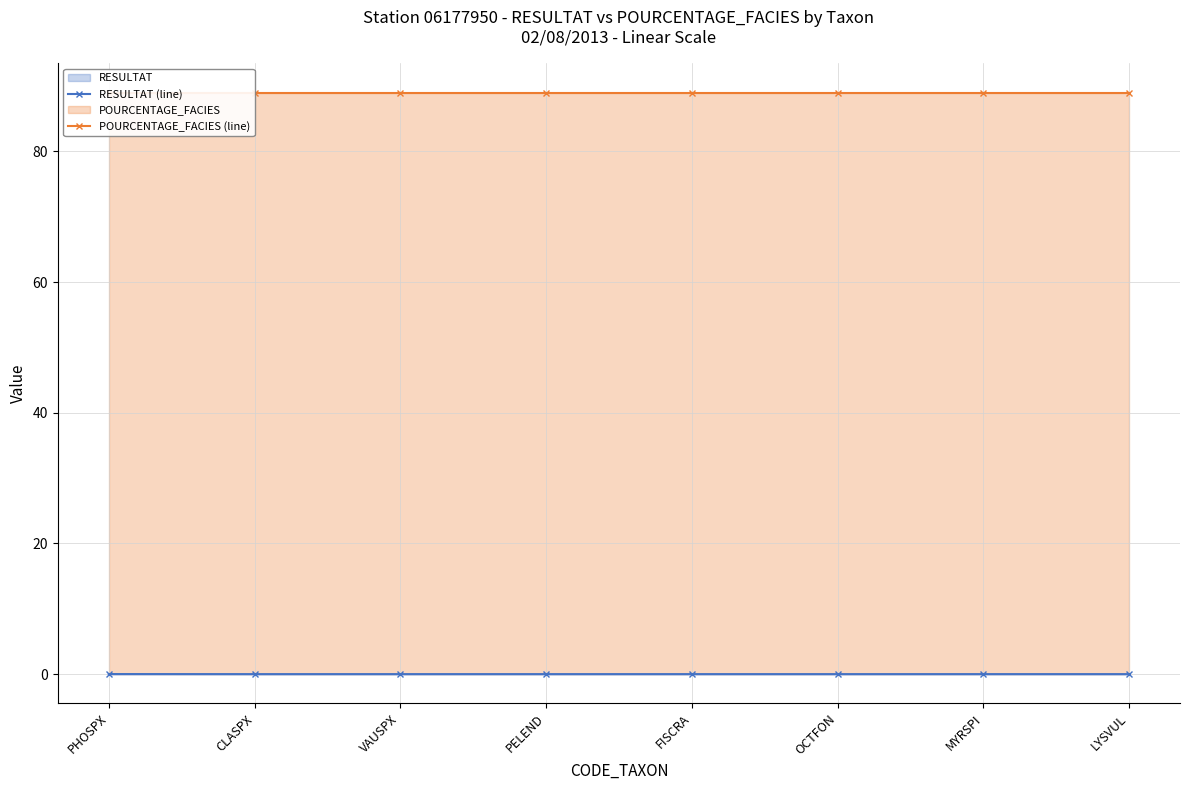

Reading left to right, transcribe all the data shown in this chart.

RESULTAT (line): PHOSPX=0.0	CLASPX=0.0	VAUSPX=0.0	PELEND=0.0	FISCRA=0.0	OCTFON=0.0	MYRSPI=0.0	LYSVUL=0.0
POURCENTAGE_FACIES (line): PHOSPX=89.0	CLASPX=89.0	VAUSPX=89.0	PELEND=89.0	FISCRA=89.0	OCTFON=89.0	MYRSPI=89.0	LYSVUL=89.0